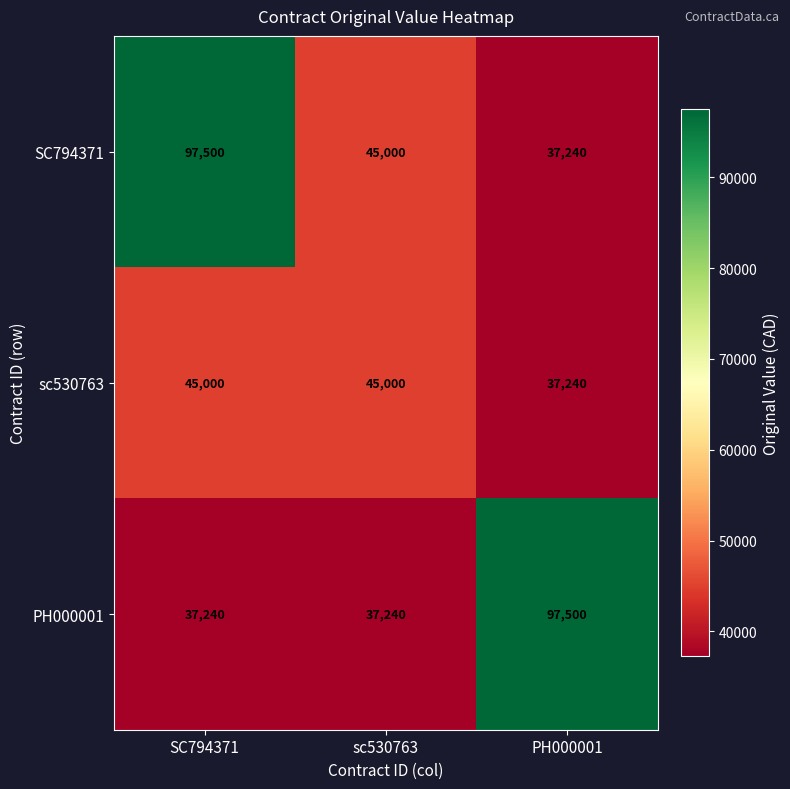

Is it true that PH000001 equals 159853 at PH000001?

False